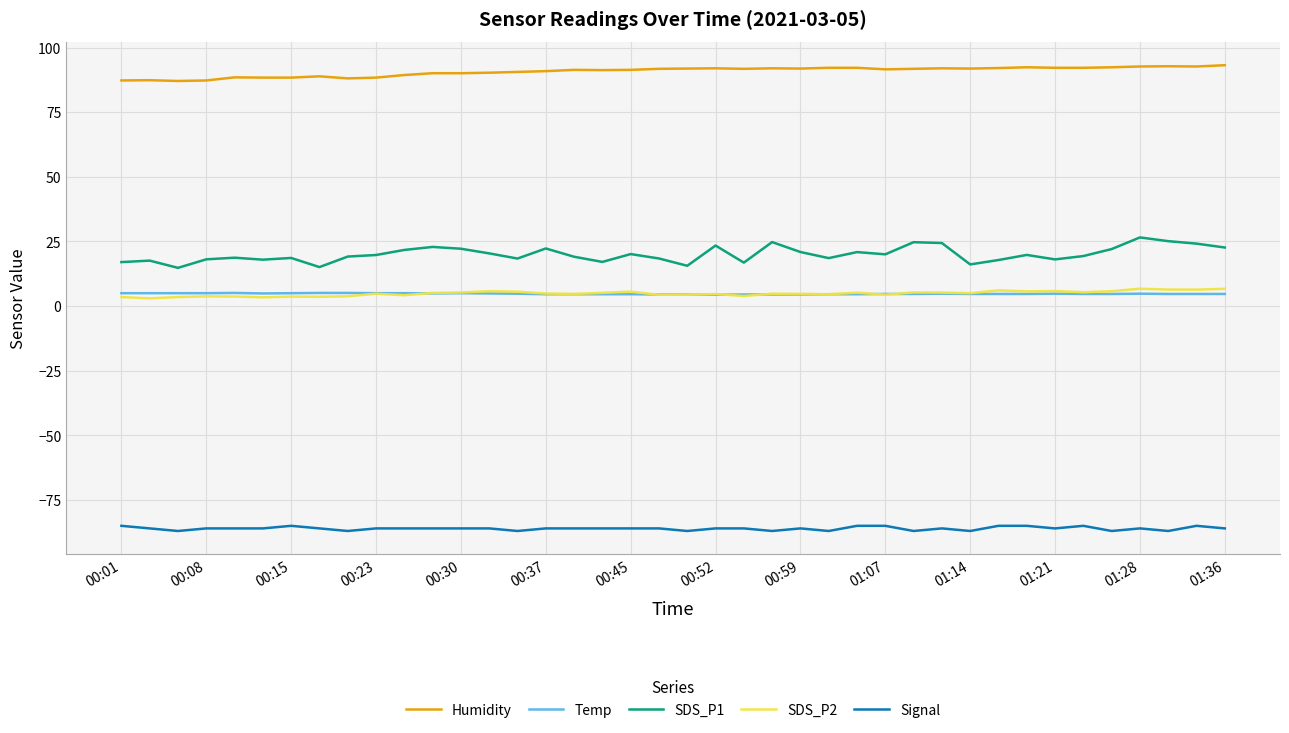

True or false: SDS_P1 and Signal intersect in this chart.

False